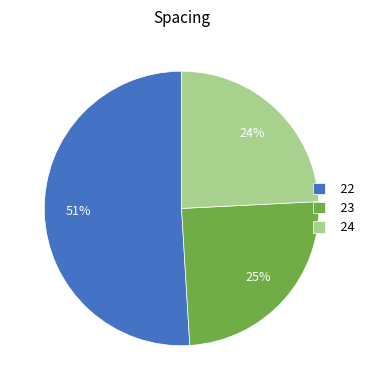

How many segments does this pie chart have?

3